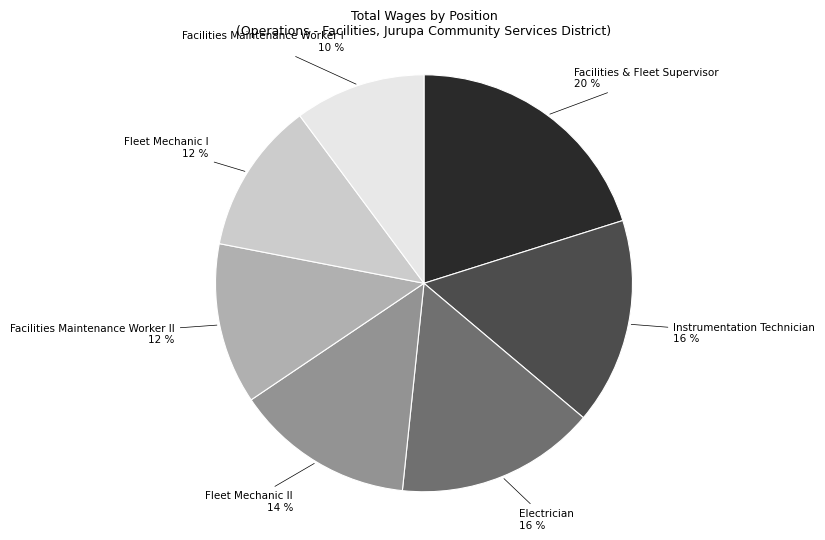

To the nearest percent, what is the difference between the Fleet Mechanic I and Fleet Mechanic II slice percentages?

2%